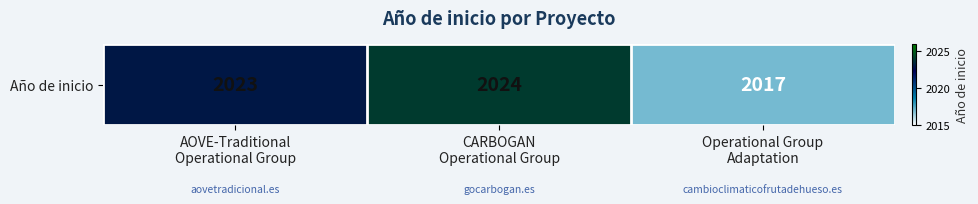

Approximately how many times larger is the value at AOVE-Traditional
Operational Group compared to CARBOGAN
Operational Group?

1.0